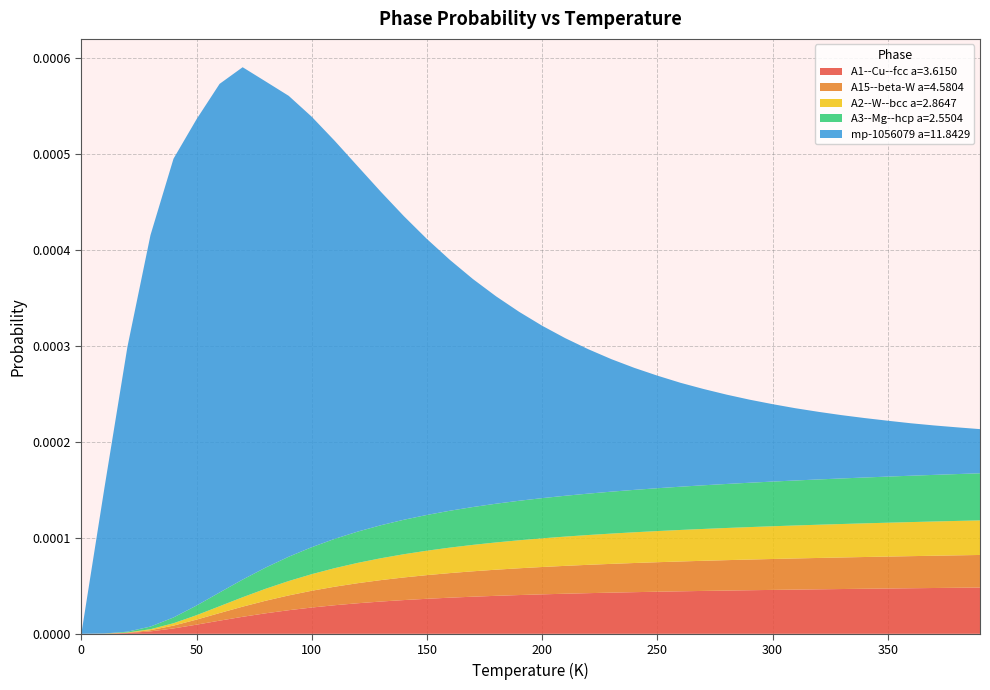

Reading left to right, transcribe all the data shown in this chart.

A1--Cu--fcc a=3.6150: 0=0.0	1=0.0	2=0.0	3=0.0	4=0.0	5=0.0	6=0.0	7=0.0	8=0.0	9=0.0	10=0.0	11=0.0	12=0.0	13=0.0	14=0.0	15=0.0	16=0.0	17=0.0	18=0.0	19=0.0	20=0.0	21=0.0	22=0.0	23=0.0	24=0.0	25=0.0	26=0.0	27=0.0	28=0.0	29=0.0	30=0.0	31=0.0	32=0.0	33=0.0	34=0.0	35=0.0	36=0.0	37=0.0	38=0.0	39=0.0
A15--beta-W a=4.5804: 0=0.0	1=0.0	2=0.0	3=0.0	4=0.0	5=0.0	6=0.0	7=0.0	8=0.0	9=0.0	10=0.0	11=0.0	12=0.0	13=0.0	14=0.0	15=0.0	16=0.0	17=0.0	18=0.0	19=0.0	20=0.0	21=0.0	22=0.0	23=0.0	24=0.0	25=0.0	26=0.0	27=0.0	28=0.0	29=0.0	30=0.0	31=0.0	32=0.0	33=0.0	34=0.0	35=0.0	36=0.0	37=0.0	38=0.0	39=0.0
A2--W--bcc a=2.8647: 0=0.0	1=0.0	2=0.0	3=0.0	4=0.0	5=0.0	6=0.0	7=0.0	8=0.0	9=0.0	10=0.0	11=0.0	12=0.0	13=0.0	14=0.0	15=0.0	16=0.0	17=0.0	18=0.0	19=0.0	20=0.0	21=0.0	22=0.0	23=0.0	24=0.0	25=0.0	26=0.0	27=0.0	28=0.0	29=0.0	30=0.0	31=0.0	32=0.0	33=0.0	34=0.0	35=0.0	36=0.0	37=0.0	38=0.0	39=0.0
A3--Mg--hcp a=2.5504: 0=0.0	1=0.0	2=0.0	3=0.0	4=0.0	5=0.0	6=0.0	7=0.0	8=0.0	9=0.0	10=0.0	11=0.0	12=0.0	13=0.0	14=0.0	15=0.0	16=0.0	17=0.0	18=0.0	19=0.0	20=0.0	21=0.0	22=0.0	23=0.0	24=0.0	25=0.0	26=0.0	27=0.0	28=0.0	29=0.0	30=0.0	31=0.0	32=0.0	33=0.0	34=0.0	35=0.0	36=0.0	37=0.0	38=0.0	39=0.0
mp-1056079 a=11.8429: 0=0.0	1=0.0	2=0.0	3=0.0	4=0.0	5=0.0	6=0.0	7=0.0	8=0.0	9=0.0	10=0.0	11=0.0	12=0.0	13=0.0	14=0.0	15=0.0	16=0.0	17=0.0	18=0.0	19=0.0	20=0.0	21=0.0	22=0.0	23=0.0	24=0.0	25=0.0	26=0.0	27=0.0	28=0.0	29=0.0	30=0.0	31=0.0	32=0.0	33=0.0	34=0.0	35=0.0	36=0.0	37=0.0	38=0.0	39=0.0